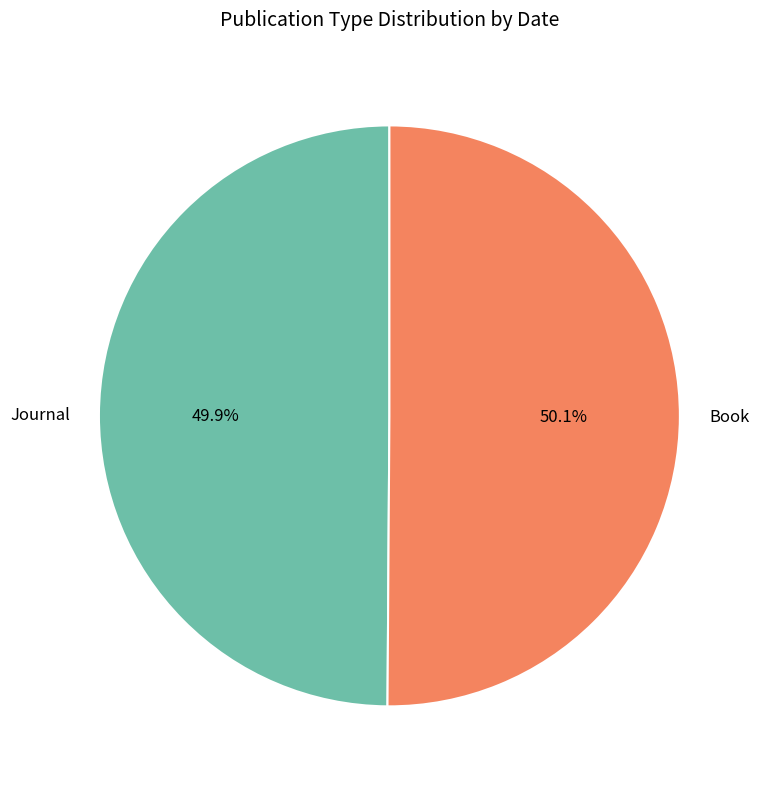

What percentage is NOT represented by Journal?

50.1%